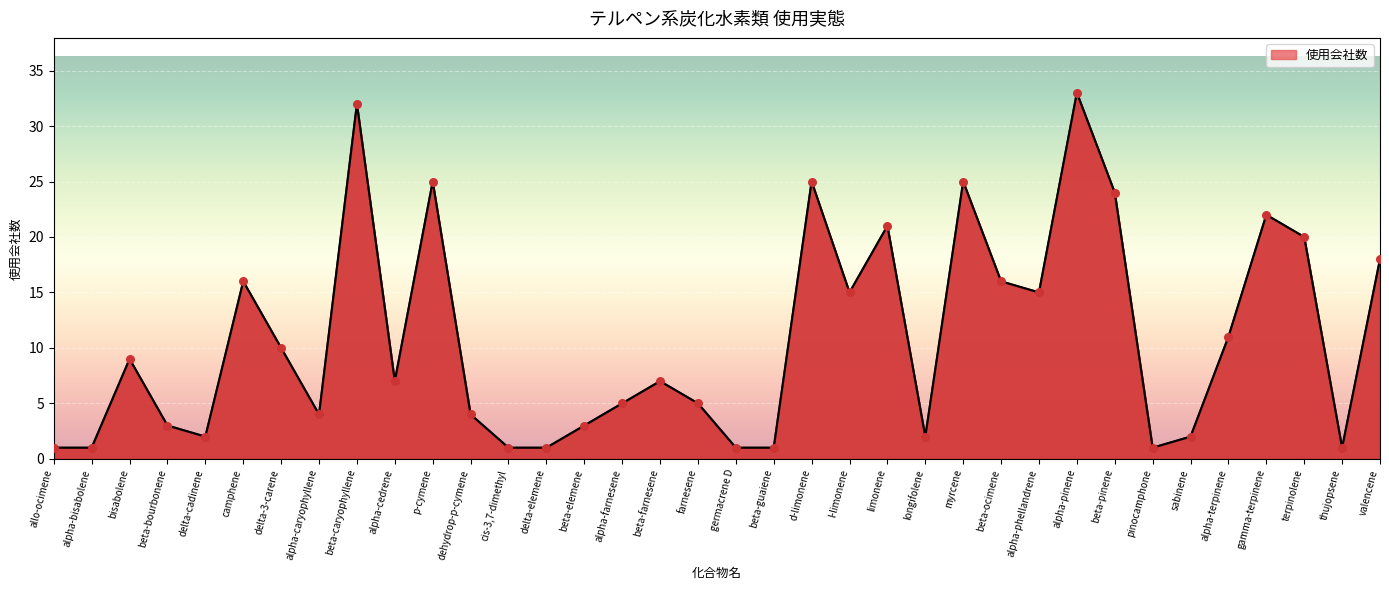

Between beta-guaiene and d-limonene, which is larger?

d-limonene